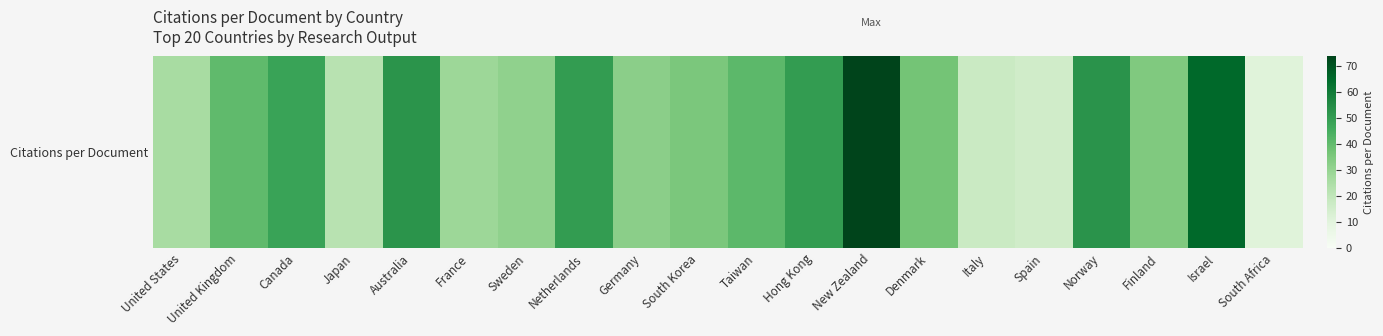

Is it true that the value at Denmark is 17.7?

False